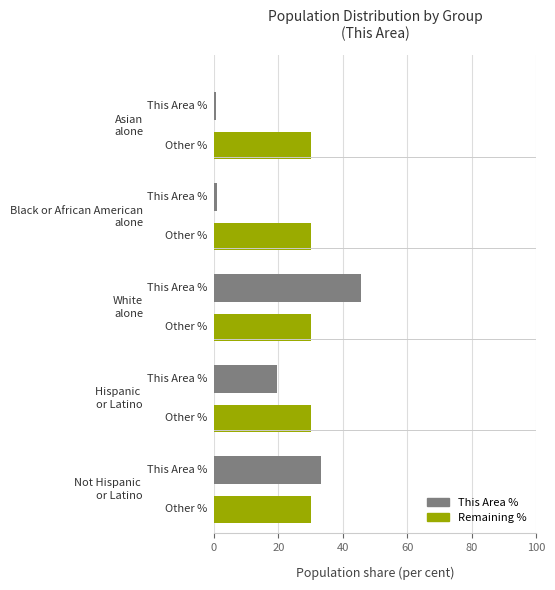

List the series in order of their peak value, highest first.

This Area %, Remaining %